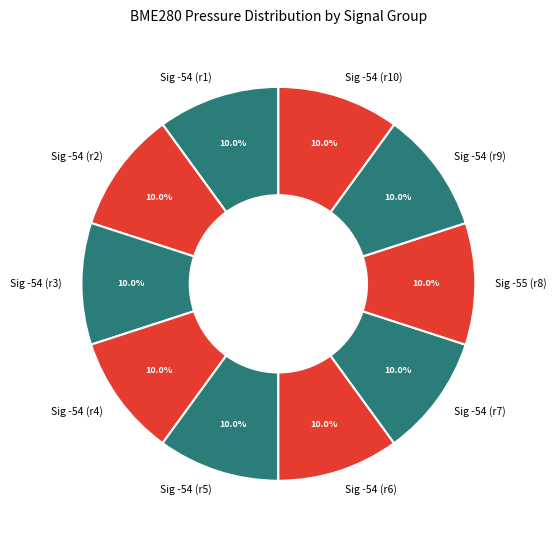

How many segments does this pie chart have?

10